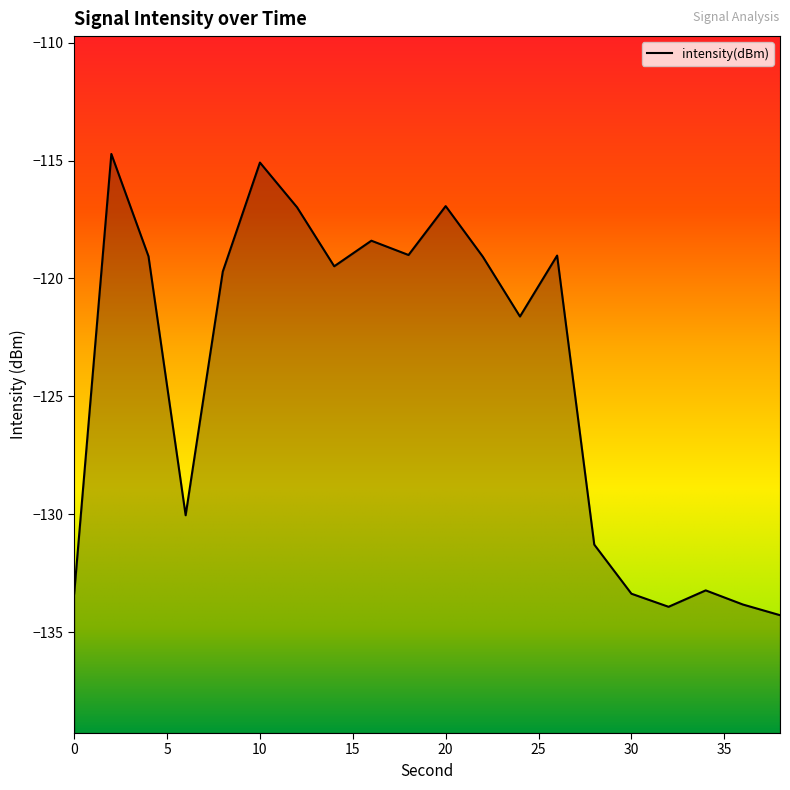

Reading left to right, transcribe all the data shown in this chart.

-133.4	-114.7	-119.1	-130.0	-119.7	-115.1	-117.0	-119.5	-118.4	-119.0	-116.9	-119.1	-121.6	-119.0	-131.3	-133.4	-133.9	-133.2	-133.8	-134.3